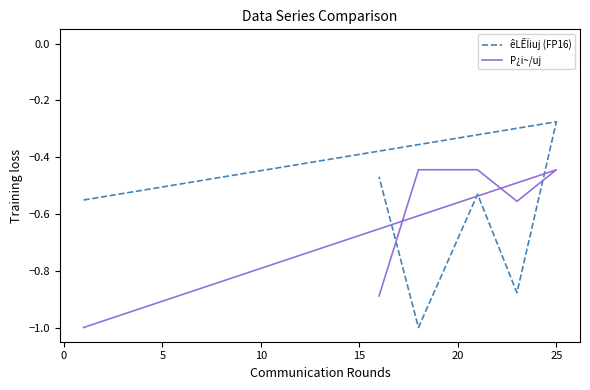

How many lines are shown in the chart?

2